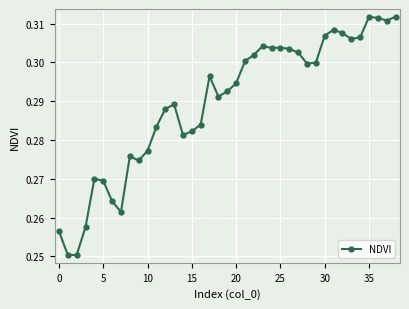

What is the sum of all values?

11.3